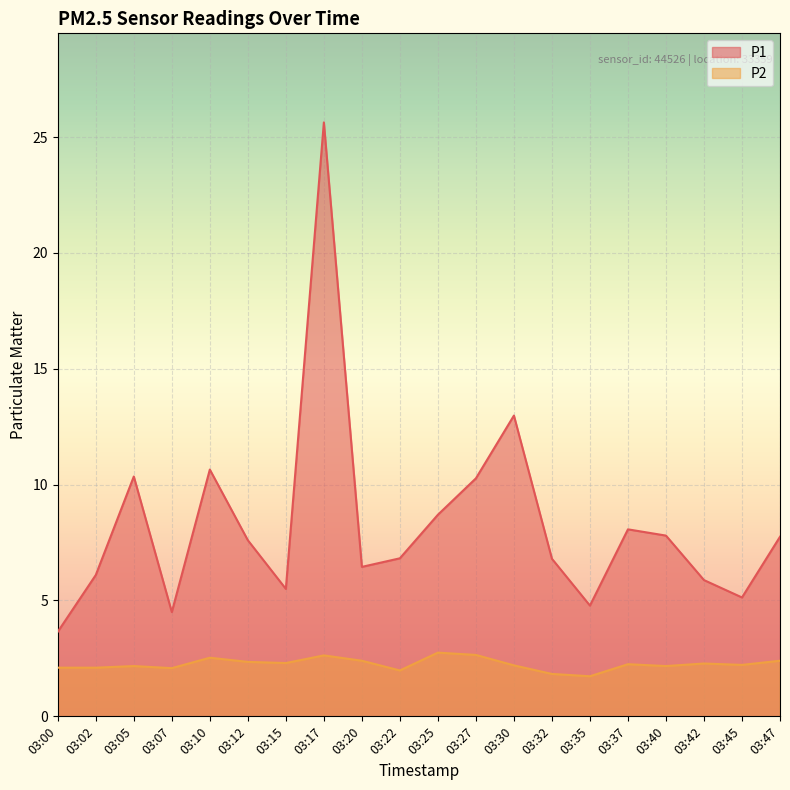

What is the maximum value for P1?

25.6